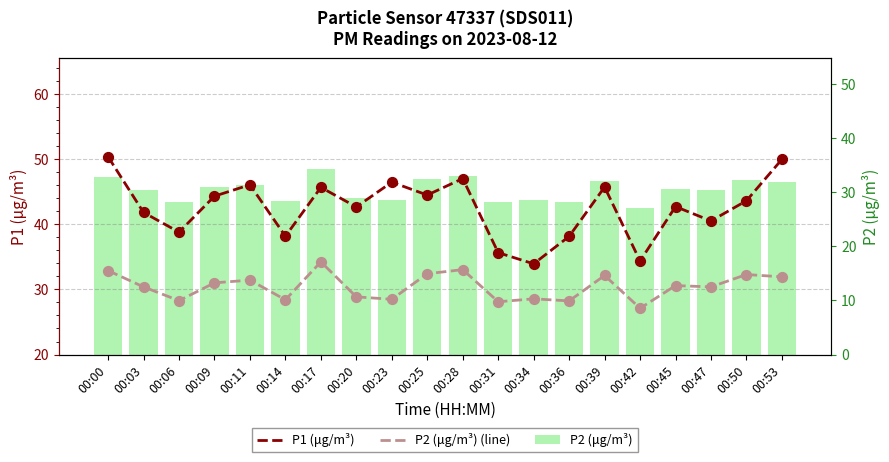

Which series has the largest Y range (max minus min)?

P1 (μg/m³)